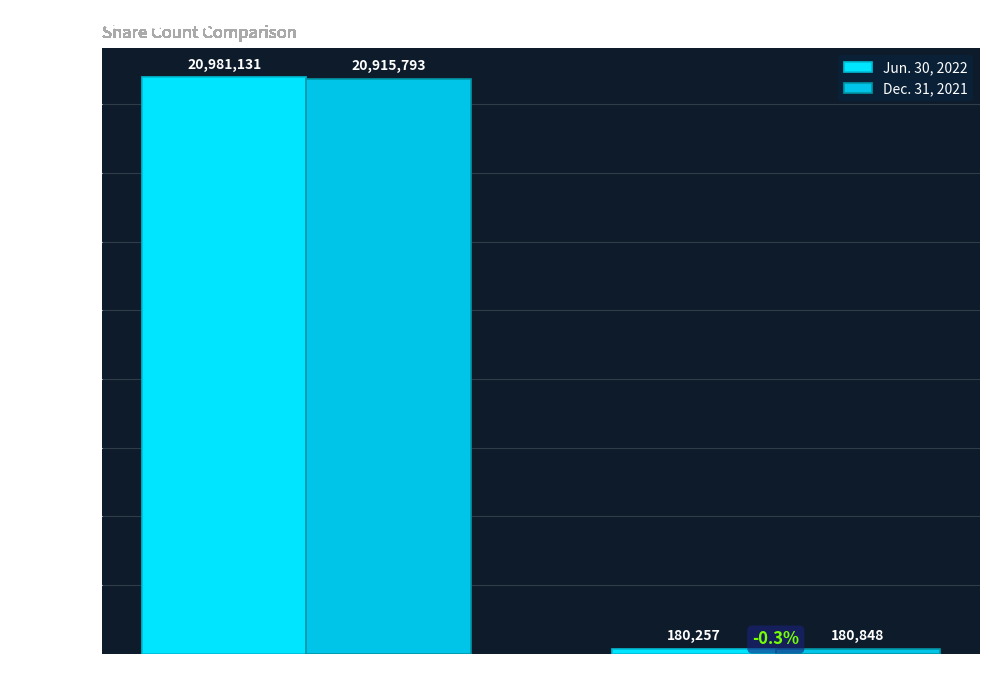

What are all the series names shown in the legend?

Jun. 30, 2022, Dec. 31, 2021